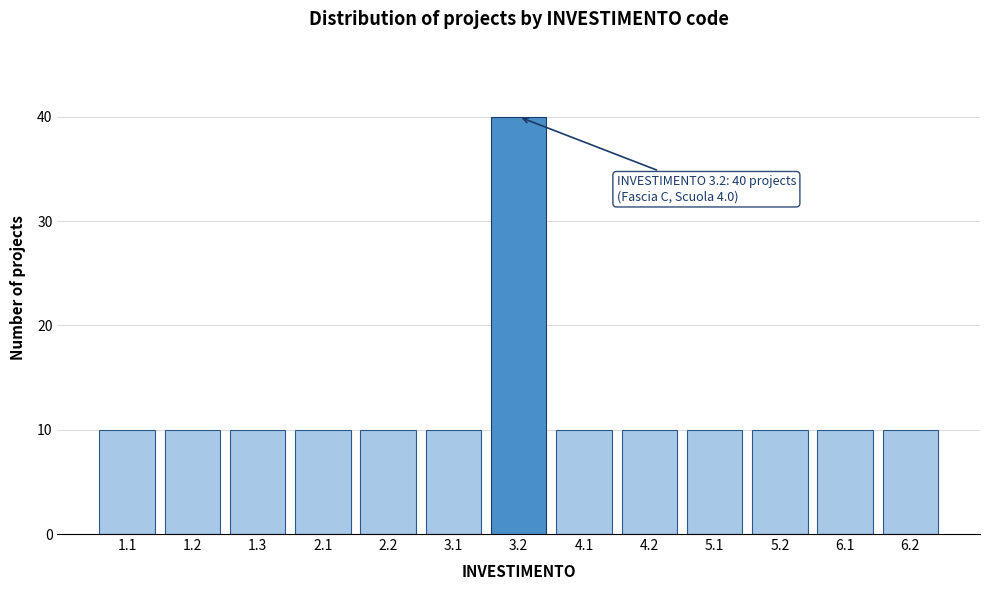

Reading left to right, list all the values displayed in this chart.

10	10	10	10	10	10	40	10	10	10	10	10	10